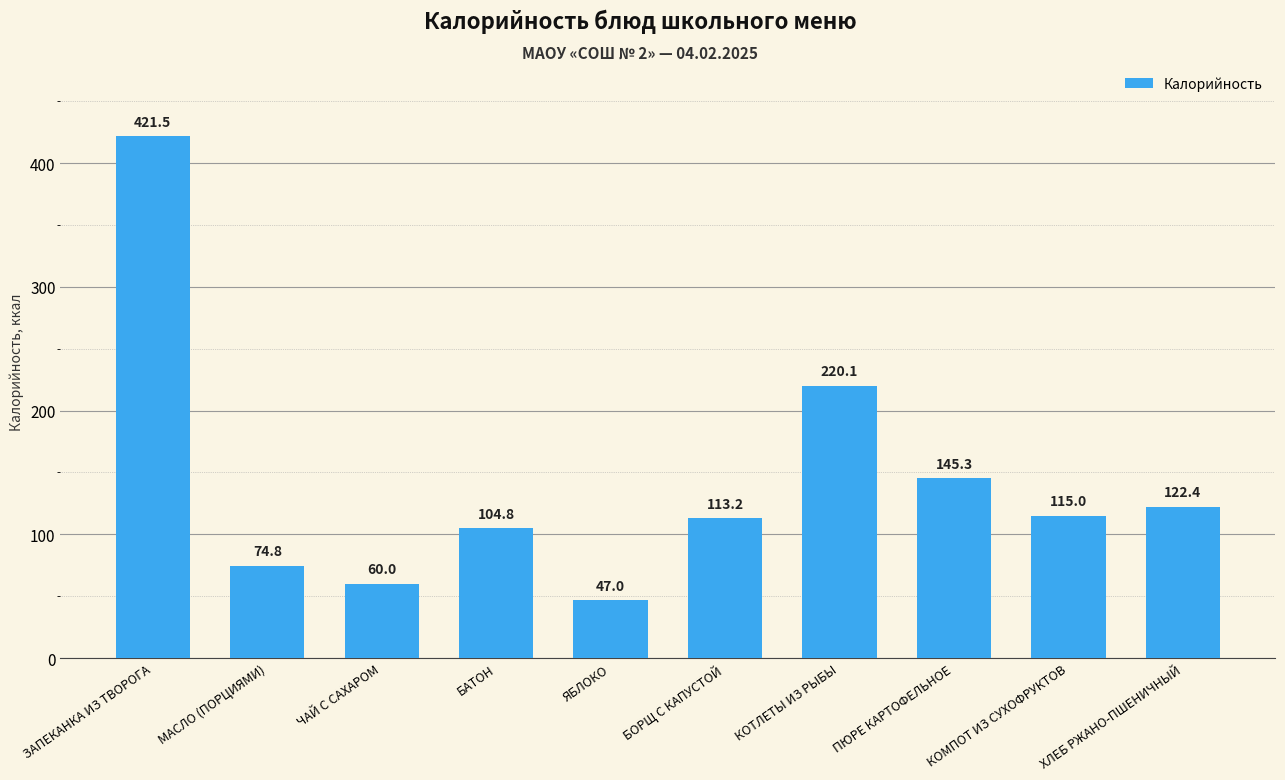

How many distinct data groups are displayed?

1